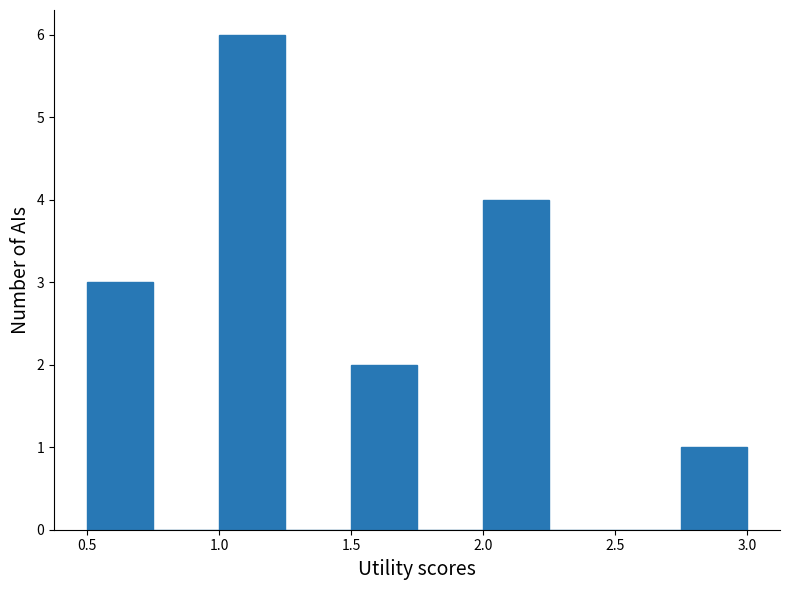

Reading left to right, list every bar in this chart as the range it spans on the x-axis followed by its height. The values are not printed on the chart, so give them approximately, as read against the axis.

0.50 to 0.75: 3
0.75 to 1.00: 0
1.00 to 1.25: 6
1.25 to 1.50: 0
1.50 to 1.75: 2
1.75 to 2.00: 0
2.00 to 2.25: 4
2.25 to 2.50: 0
2.50 to 2.75: 0
2.75 to 3.00: 1